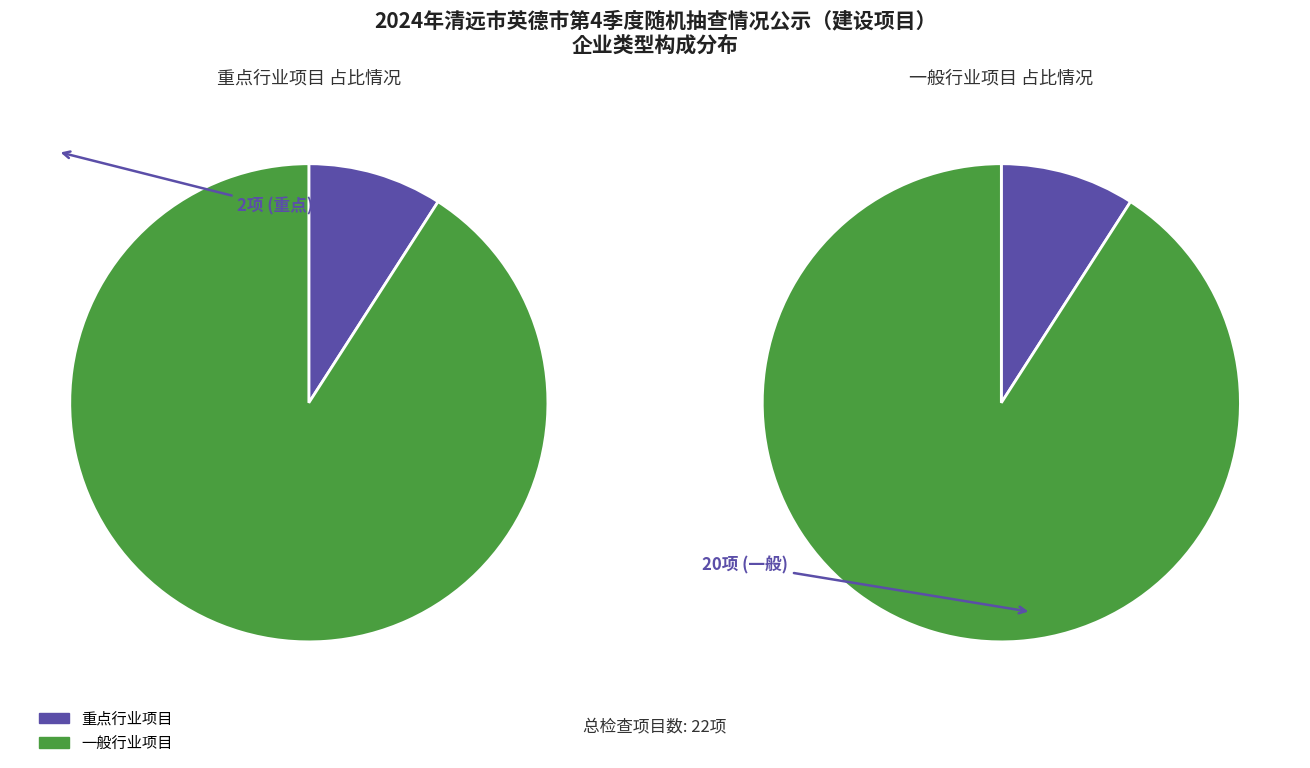

Is it true that 重点行业项目 is 1% of the pie?

False